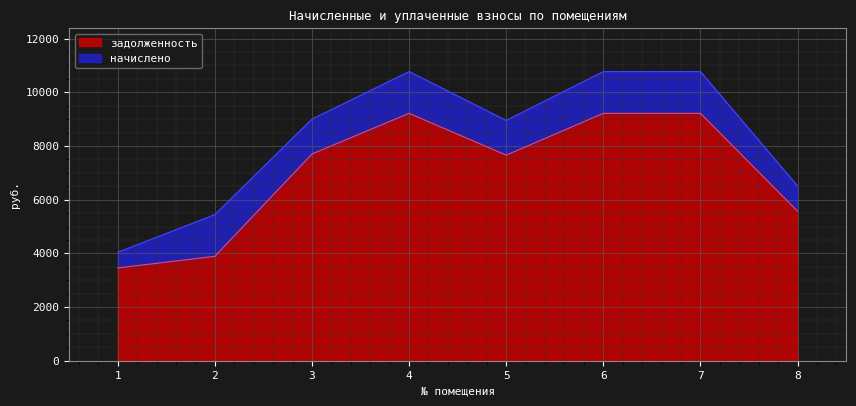

The value at 1 is 3456. True or false?

True